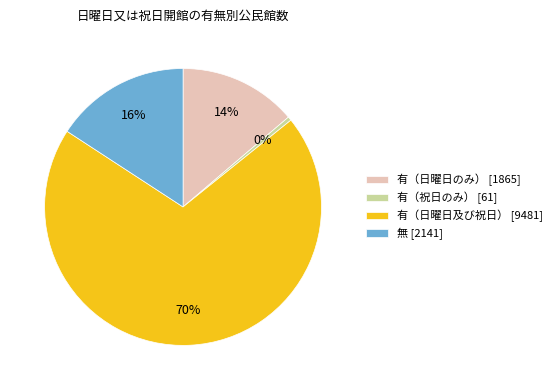

Which slice represents more than half of the pie?

有（日曜日及び祝日）